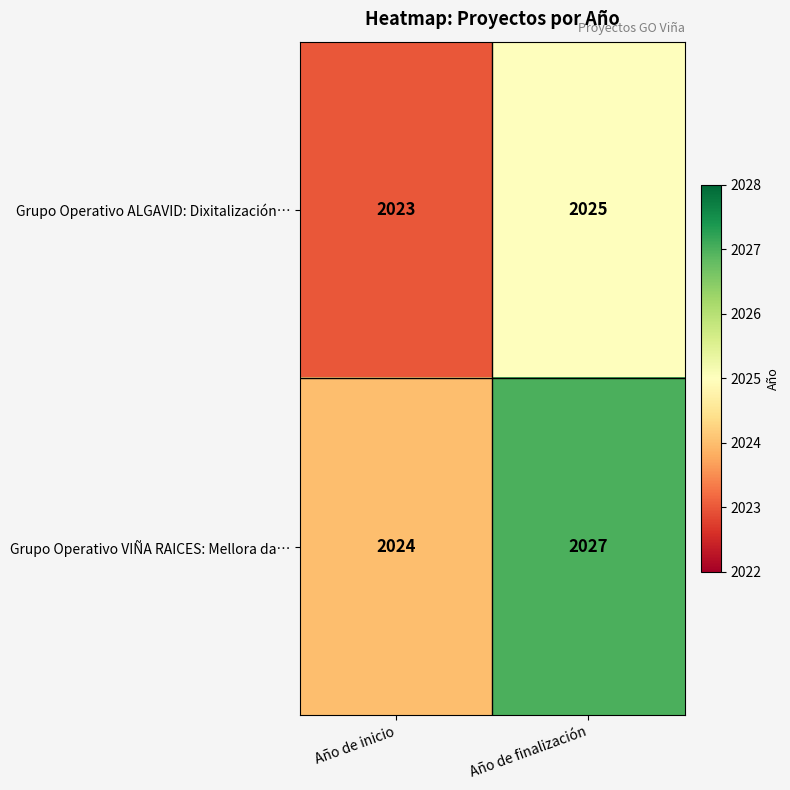

Which series changed the most between Año de inicio and Año de finalización?

Grupo Operativo VIÑA RAICES: Mellora da…